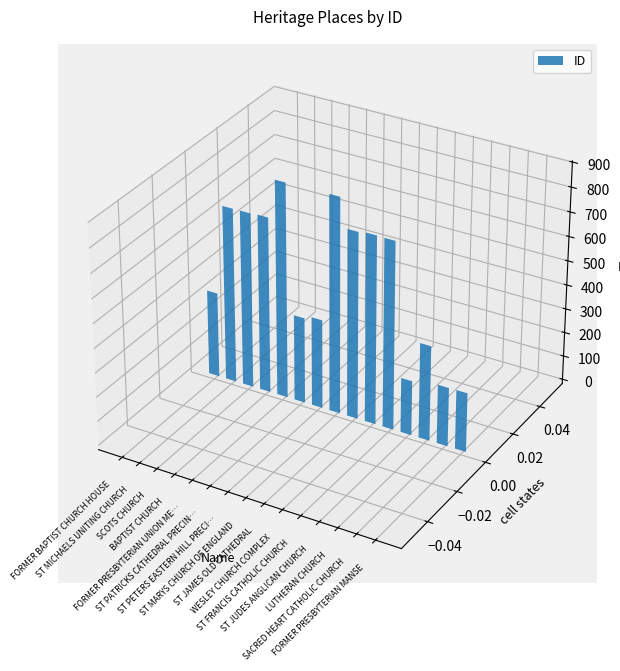

True or false: the data shows 772 at ST FRANCIS CATHOLIC CHURCH.

True